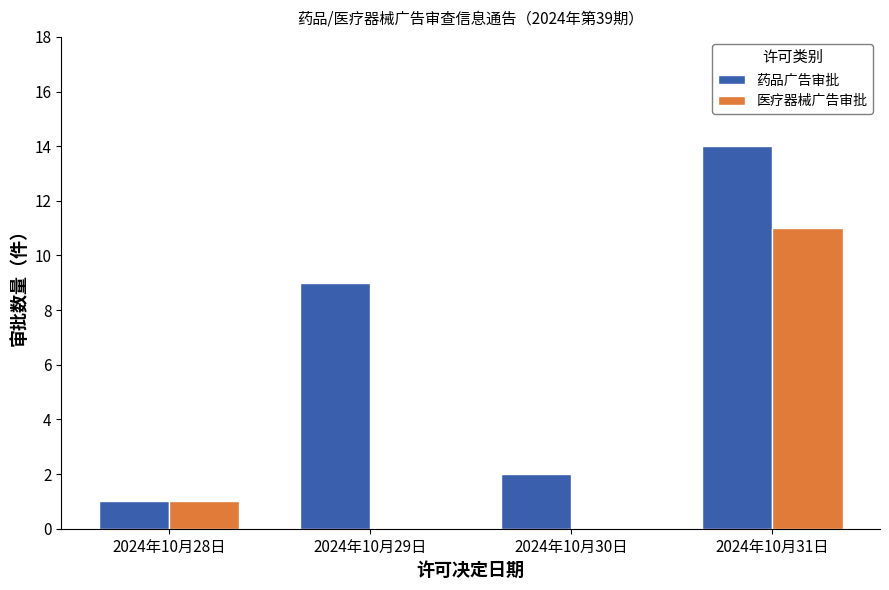

At which category does the chart reach its peak across all series?

2024年10月31日